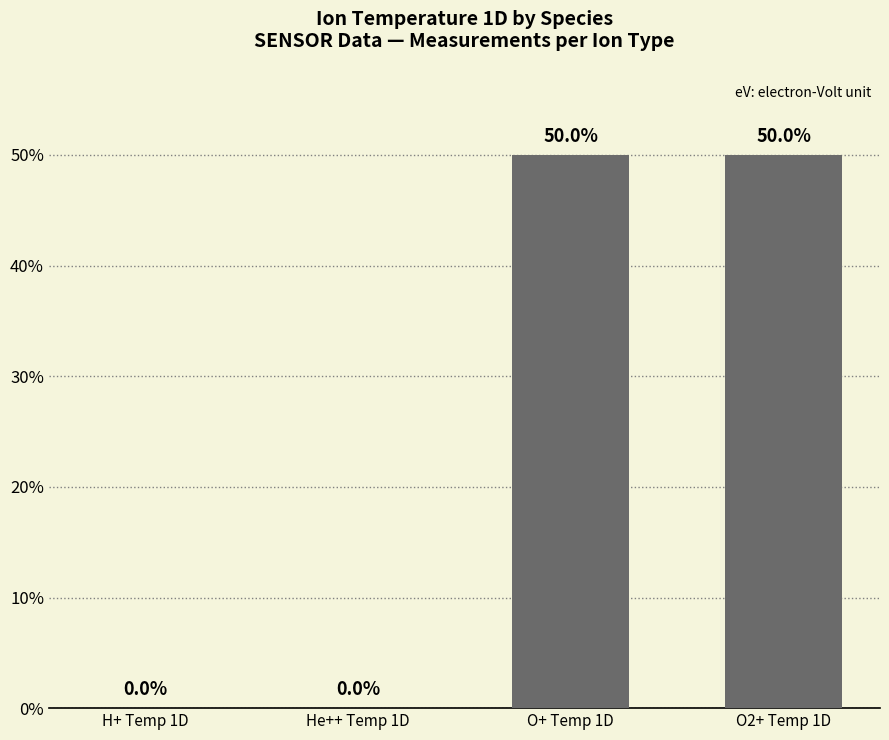

What is the maximum value shown in the chart?

50